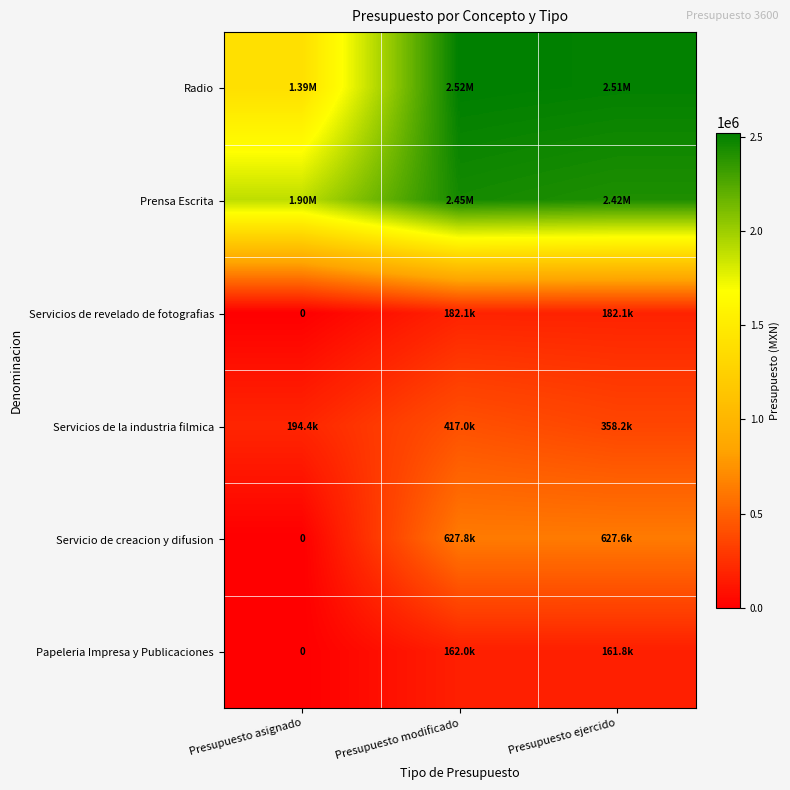

Which series changed the most between Presupuesto asignado and Presupuesto ejercido?

Radio